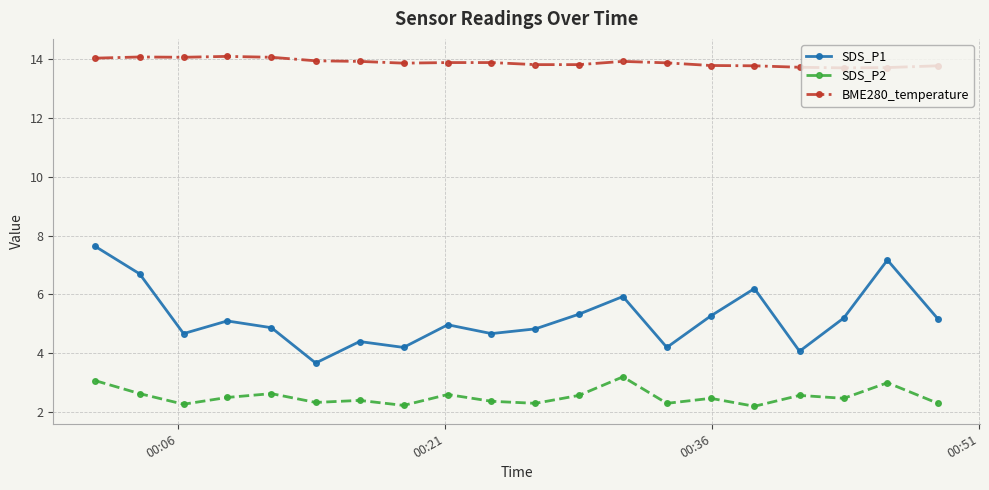

At how many categories does at least one series exceed 12?

20